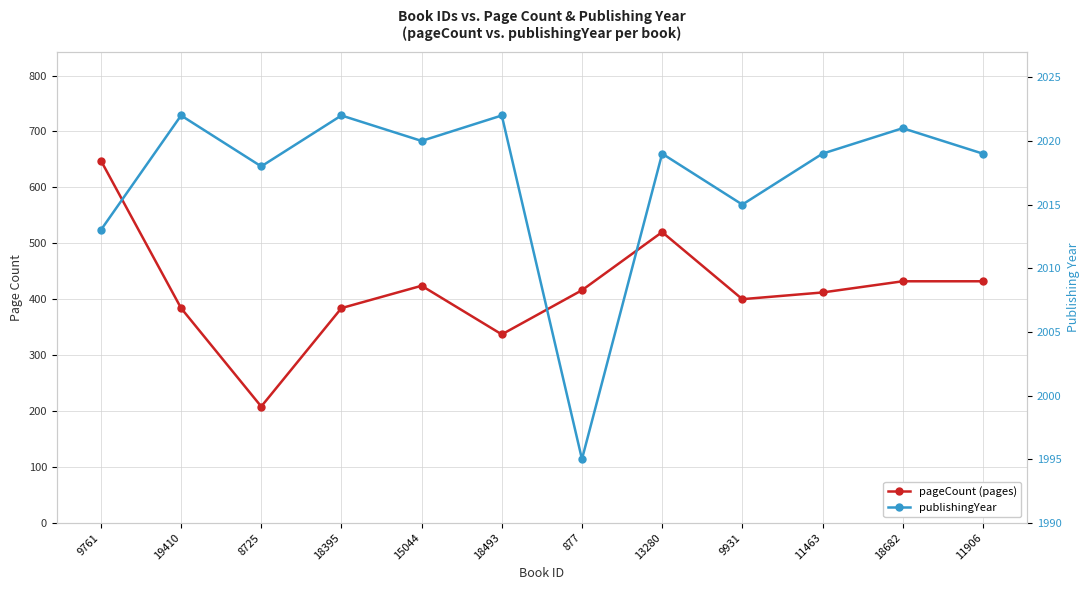

How many series are shown in this chart?

2